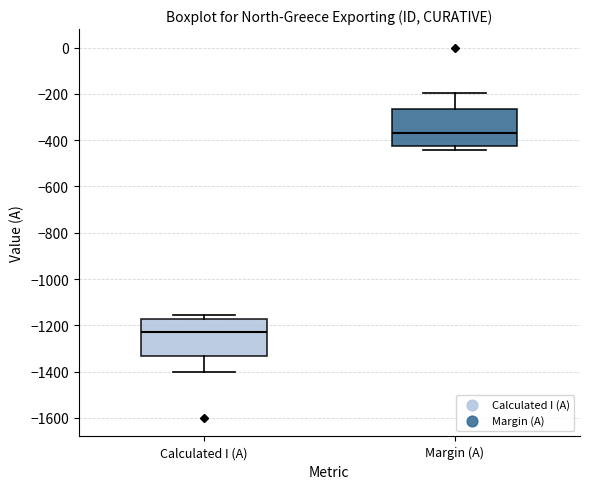

Reading left to right, transcribe this box plot: for each box, give where its median line is, the range the box spans, and where its two whiskers end, as read against the y-axis. The values are not printed on the chart, so give them approximately, as read against the axis.

Calculated I (A): median -1220, box -1340 to -1180, whiskers -1400 to -1160
Margin (A): median -380, box -420 to -260, whiskers -440 to -200